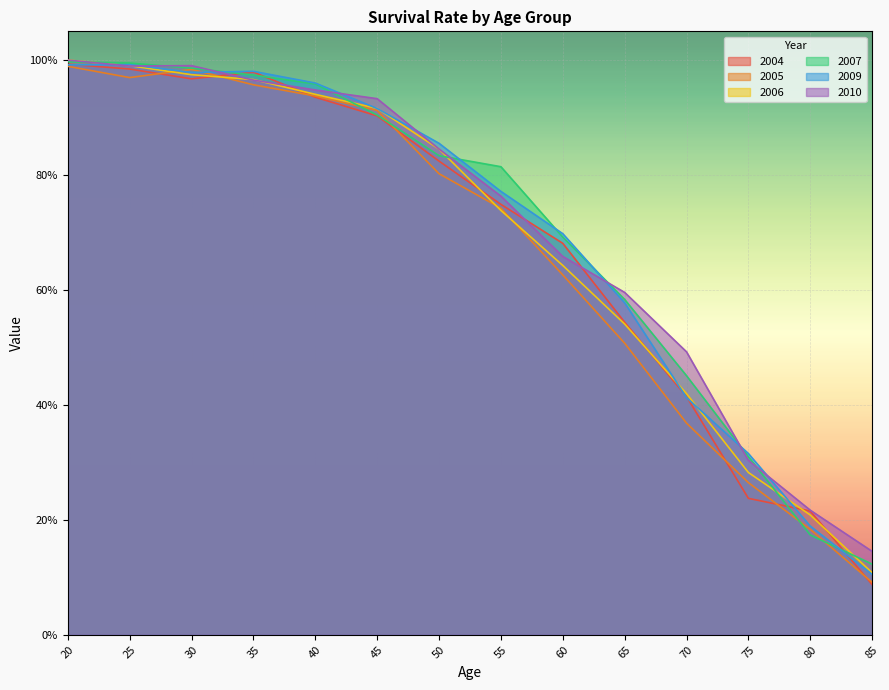

How many distinct data groups are displayed?

6